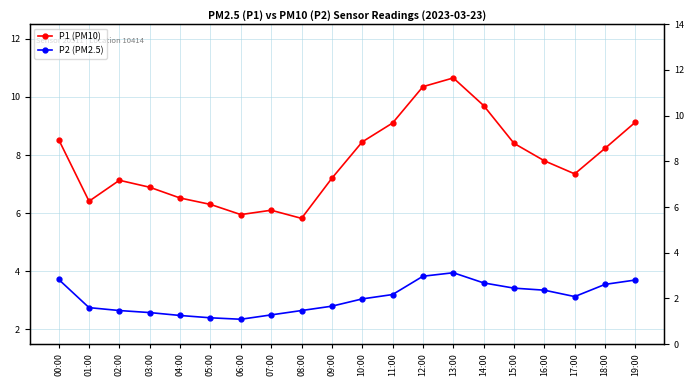

Where is P2 (PM2.5) nearest to the value 3?

10:00